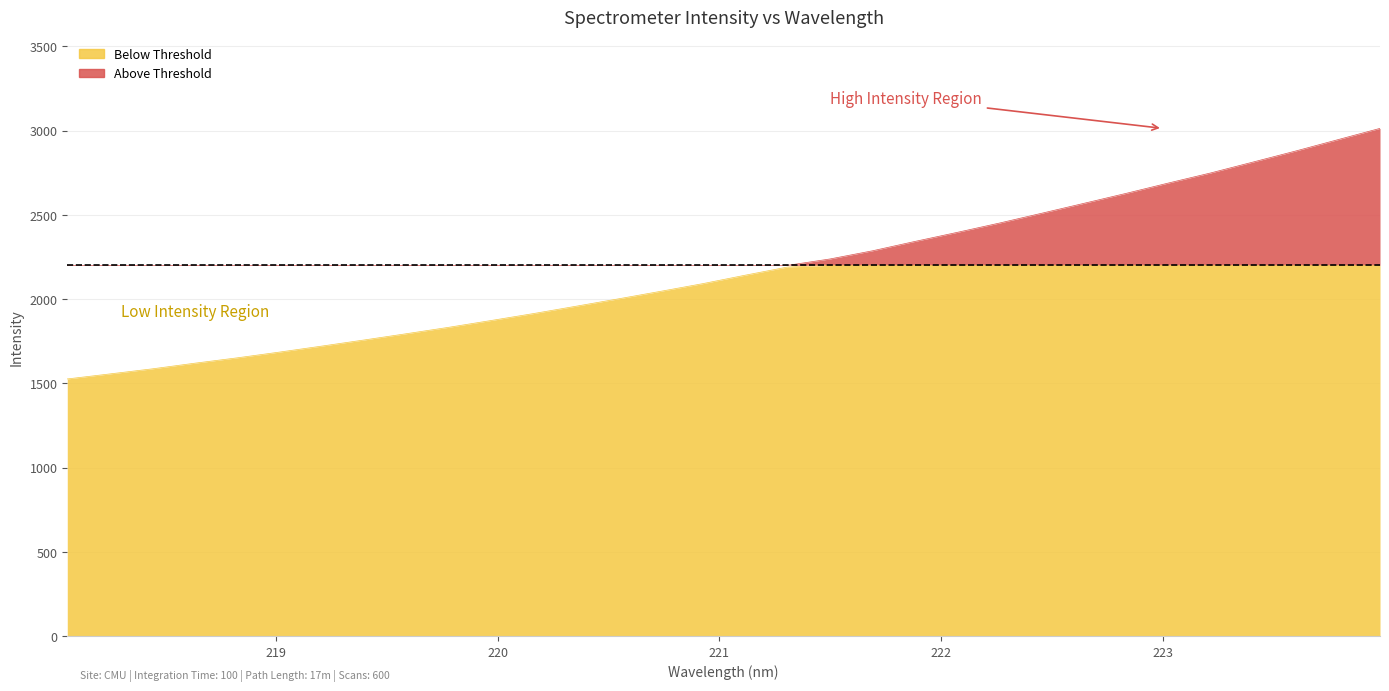

True or false: the data has more than 1 interior local peaks.

False